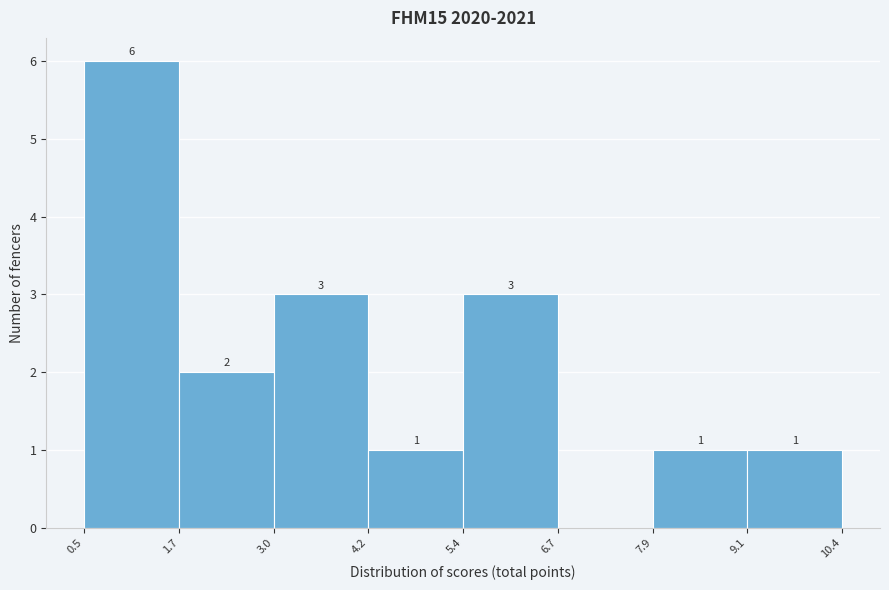

Over which range of the x-axis is the bar tallest?

0.5 to 1.7